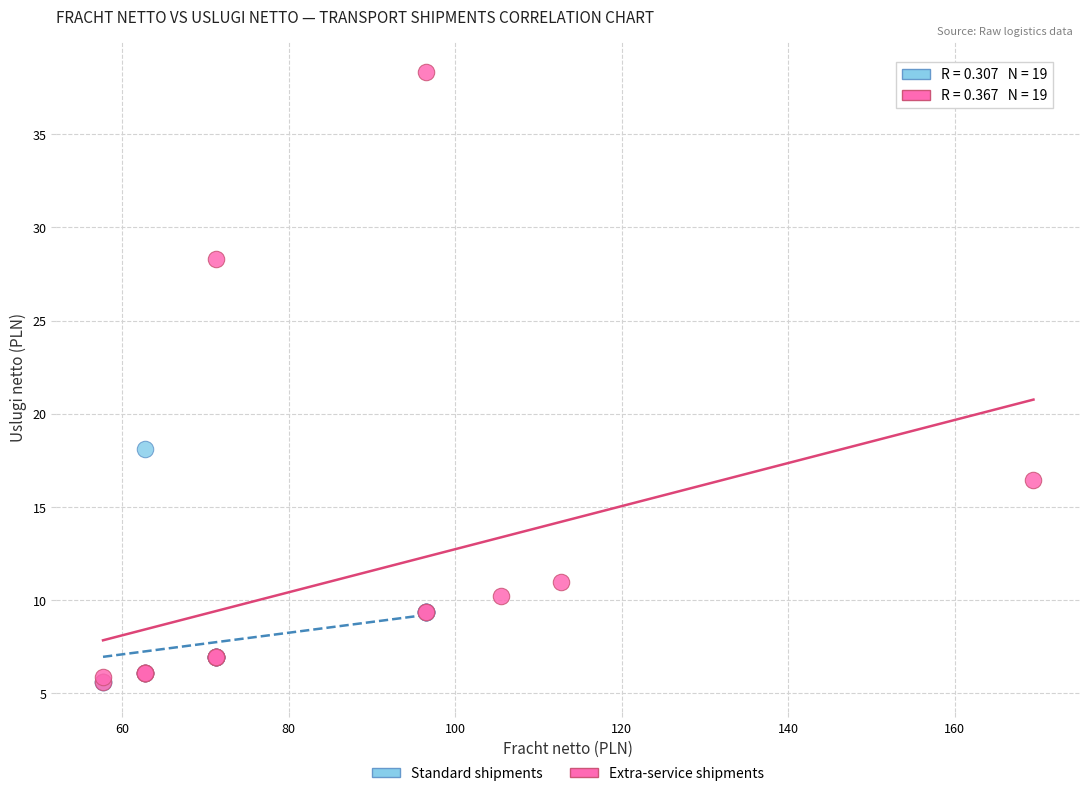

Which series reaches the maximum Y coordinate?

Extra-service shipments